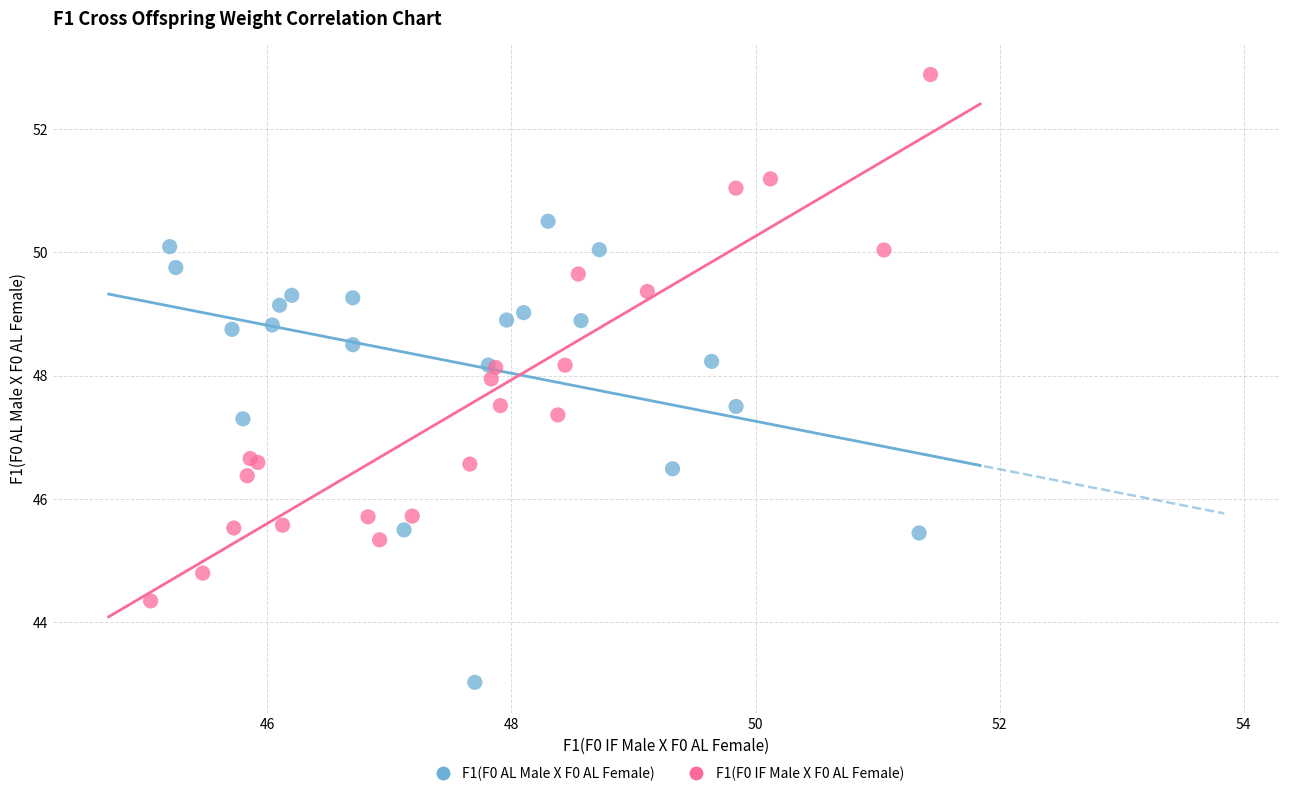

Which series has the widest spread of Y values?

F1(F0 IF Male X F0 AL Female)